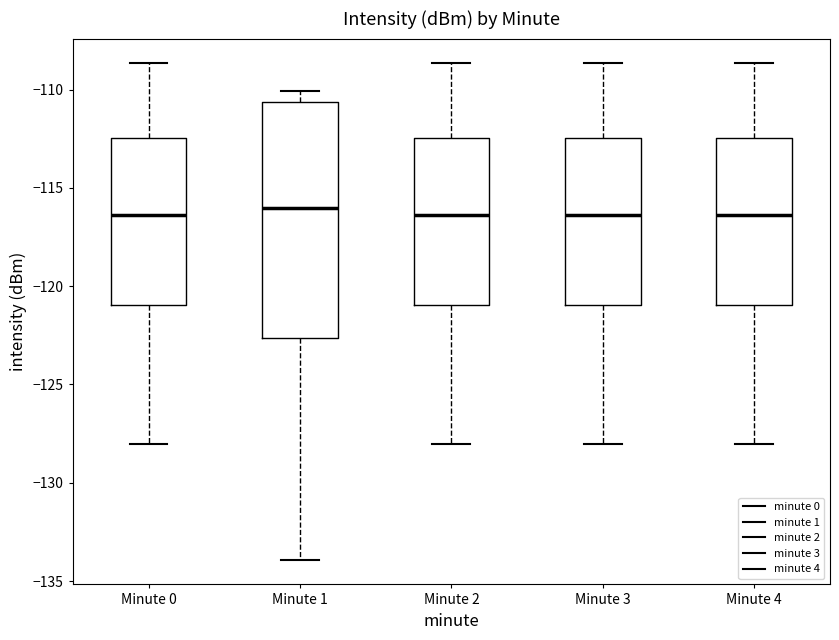

Where does the lower whisker of the box for Minute 4 end on the y-axis? The values are not printed on the chart, so give them approximately, as read against the axis.

-128.0